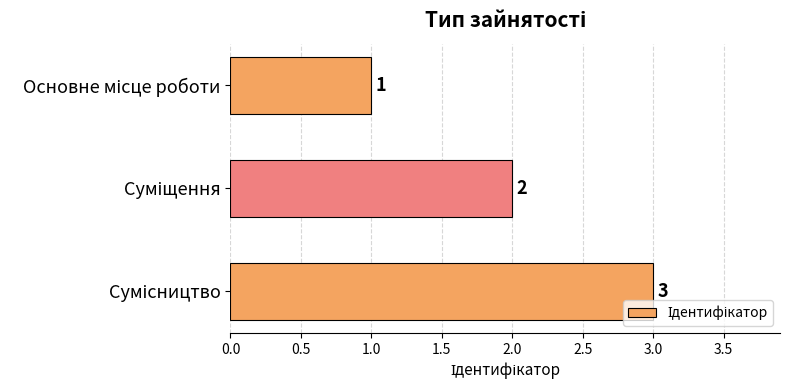

Are the bars grouped side by side (vs. stacked)?

No